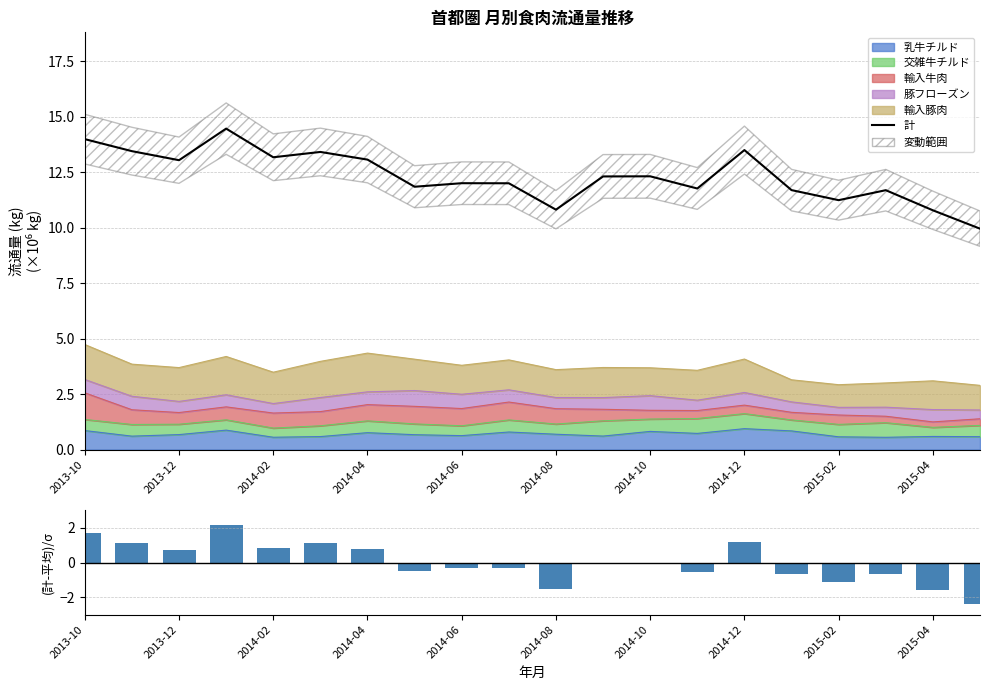

What is the difference between the maximum and second lowest values in the (計-平均)/σ series?

3.7